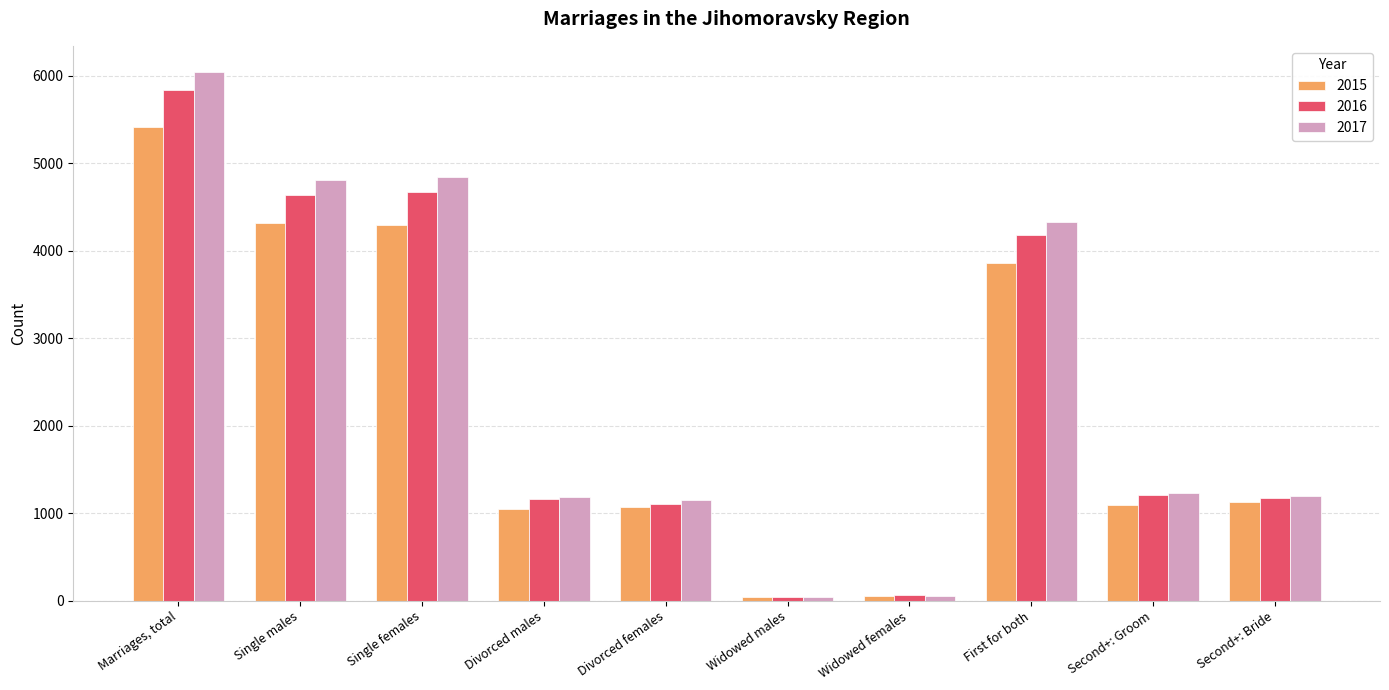

List the series in order of their peak value, lowest first.

2015, 2016, 2017